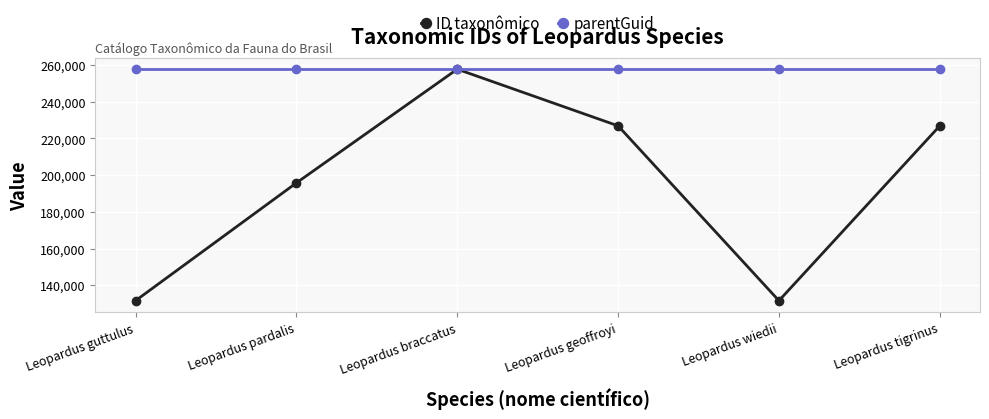

What is the total value across all series at Leopardus pardalis?

453437